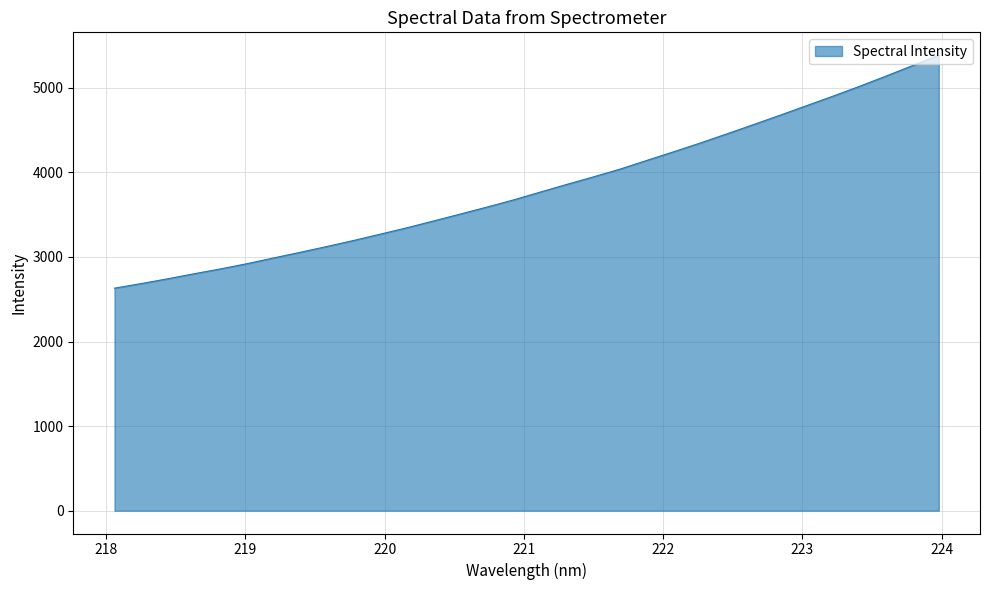

What is the maximum value shown in the chart?

5385.6